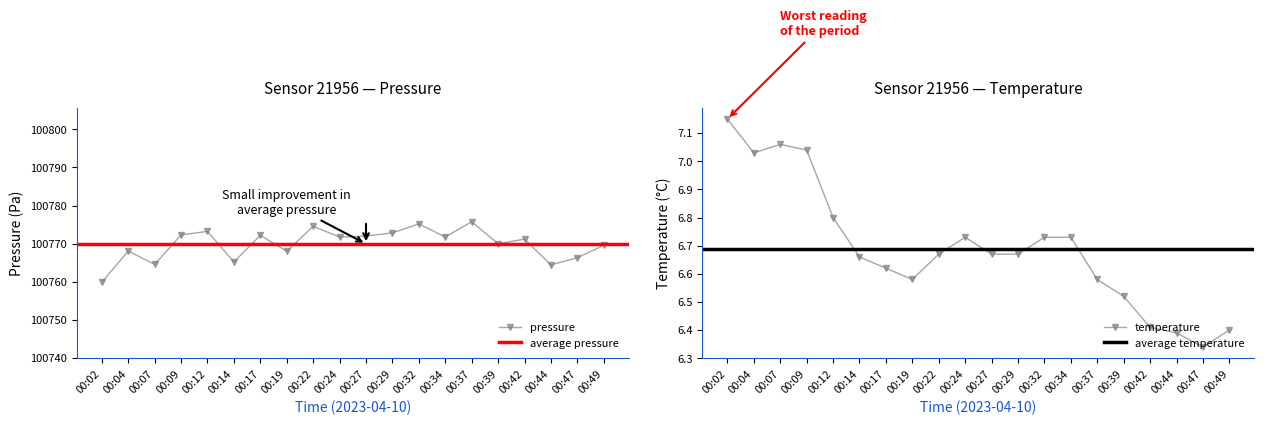

Between 09:00 and 12:00, which series saw the biggest shift?

pressure